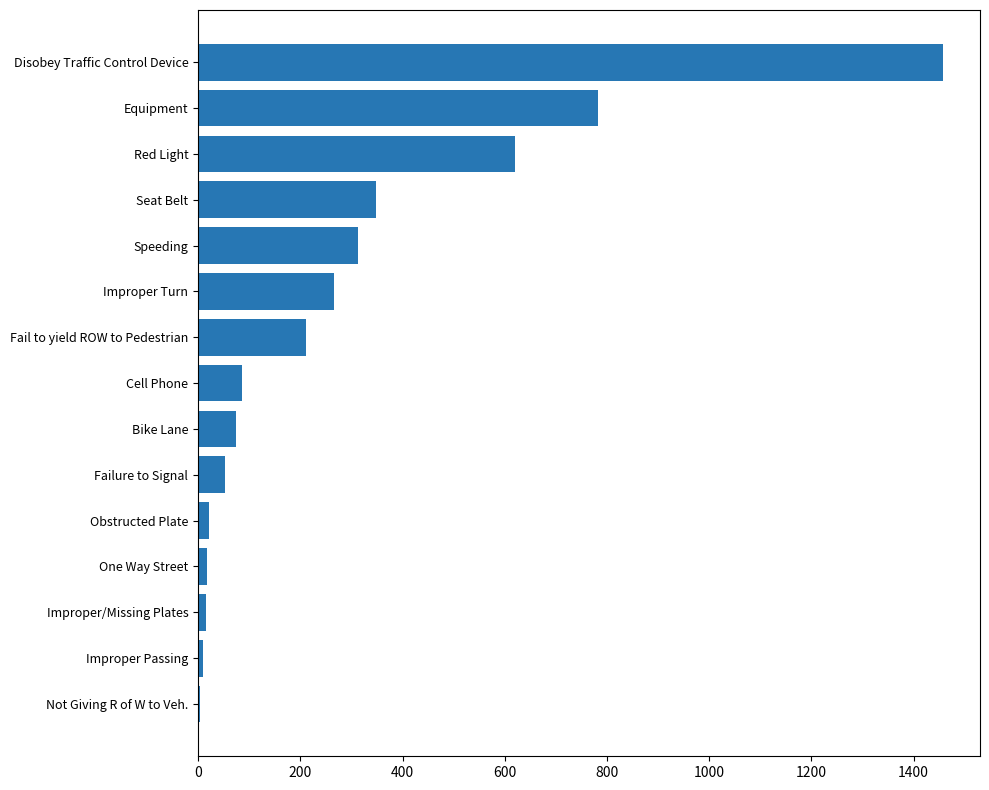

What is the sum of all values?

4280